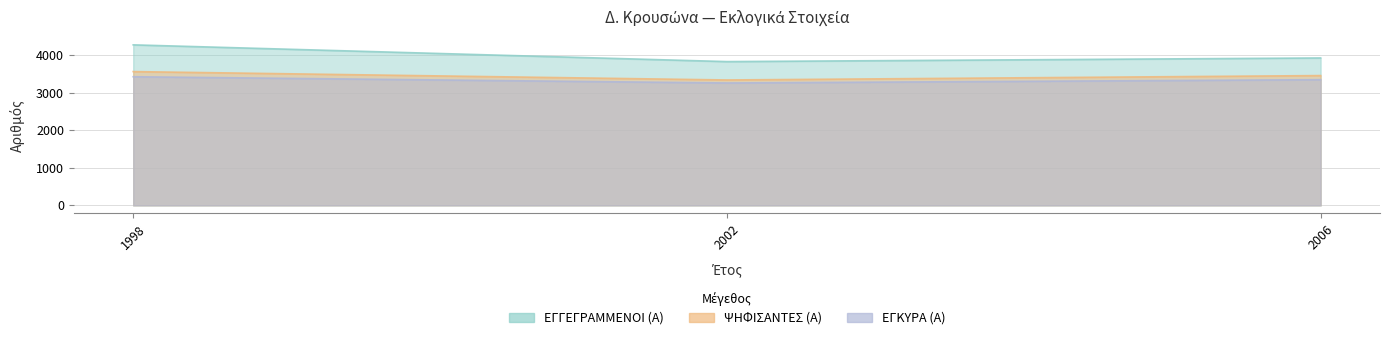

Is it true that ΕΓΚΥΡΑ (Α) equals 1847 at 1998?

False